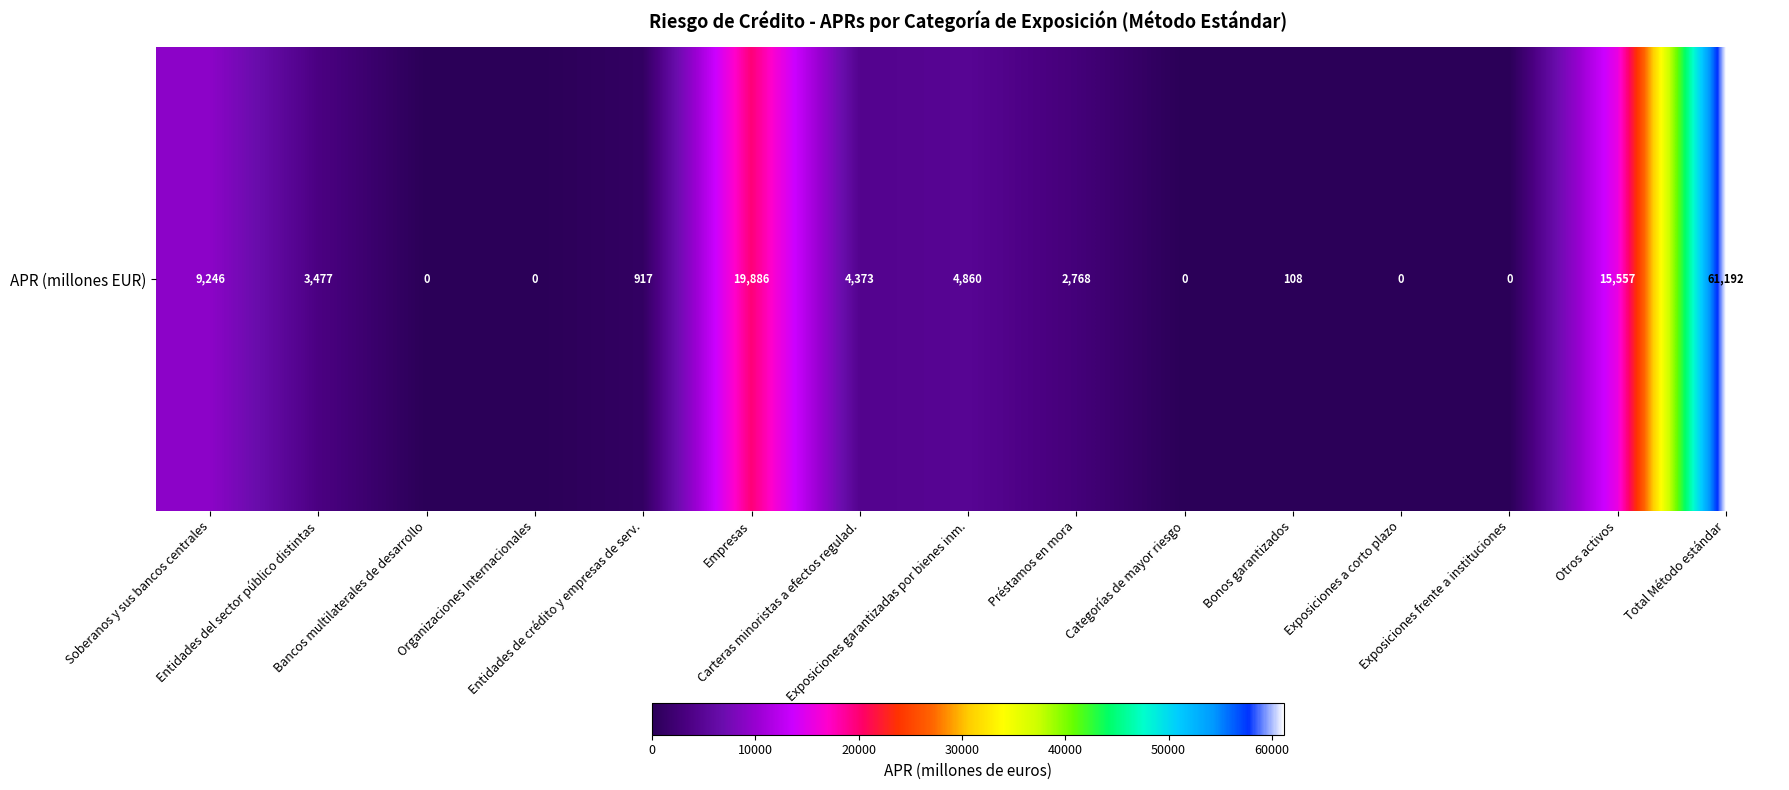

List the labels in order of value, smallest first.

Bancos multilaterales de desarrollo, Organizaciones Internacionales, Categorías de mayor riesgo, Exposiciones a corto plazo, Exposiciones frente a instituciones, Bonos garantizados, Entidades de crédito y empresas de serv., Préstamos en mora, Entidades del sector público distintas, Carteras minoristas a efectos regulad., Exposiciones garantizadas por bienes inm., Soberanos y sus bancos centrales, Otros activos, Empresas, Total Método estándar